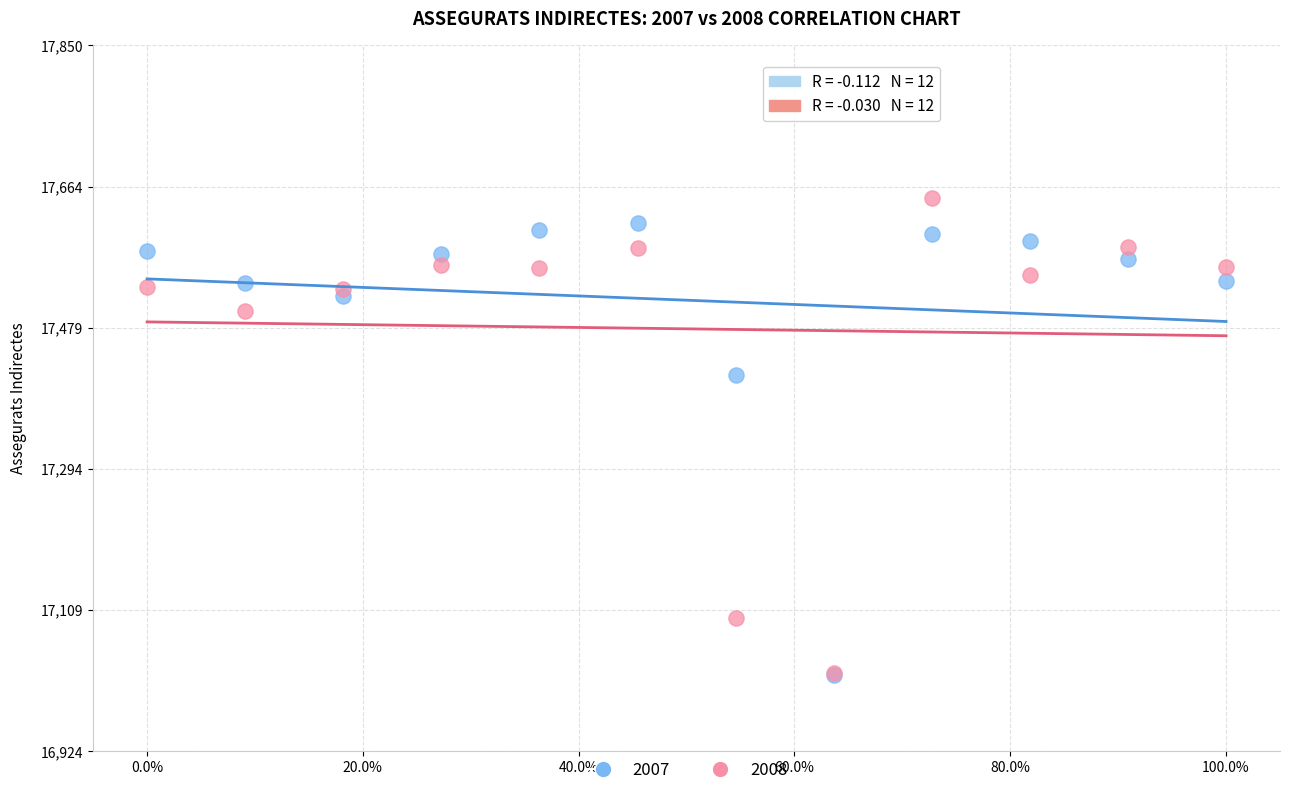

What are all the series names shown in the legend?

2007, 2008